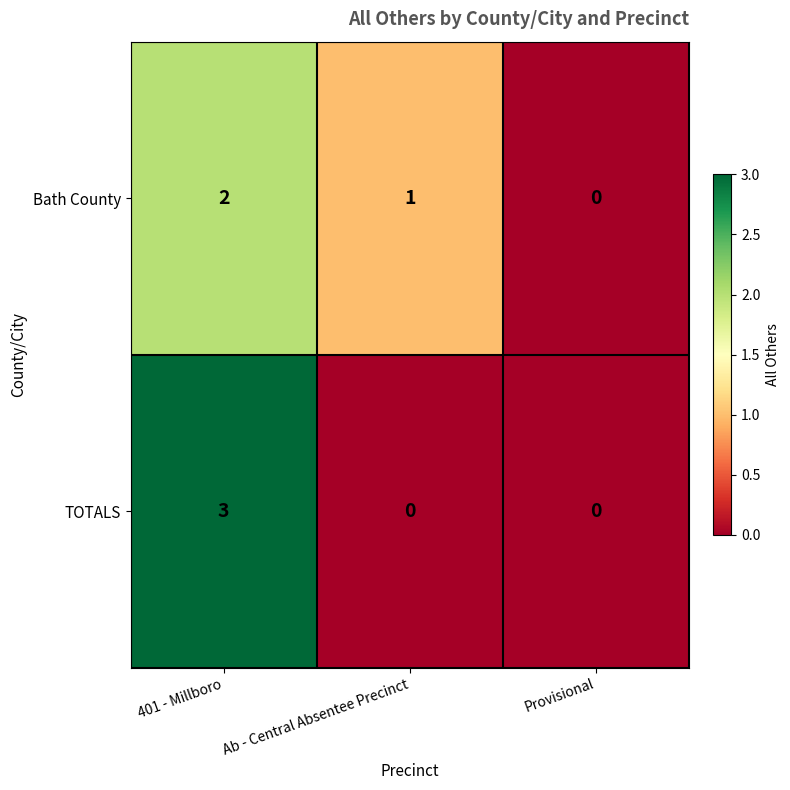

What is the greatest value displayed?

3